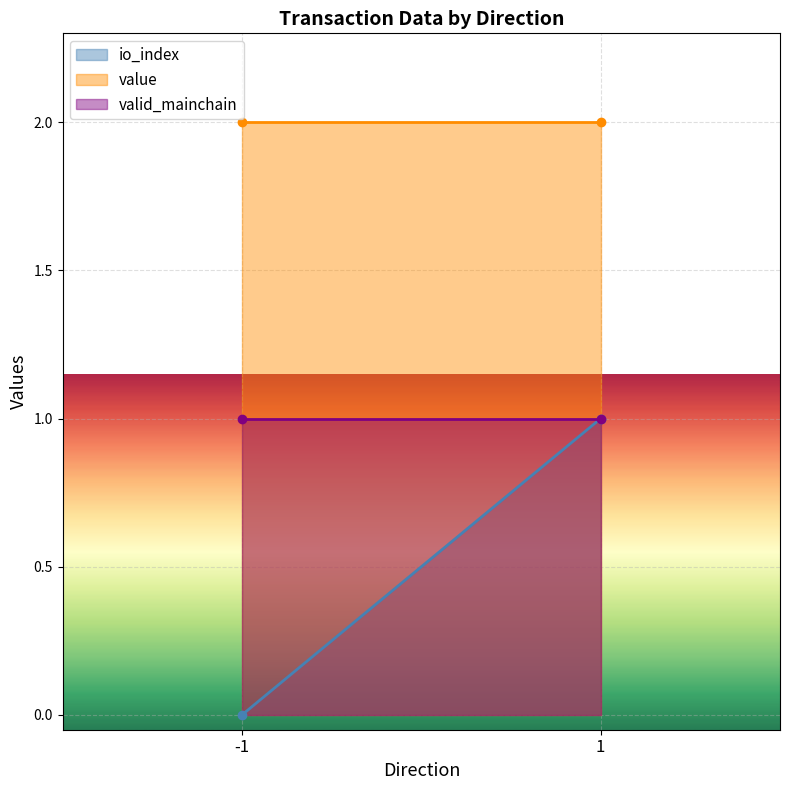

What is the approximate value of value at -1?

2.0